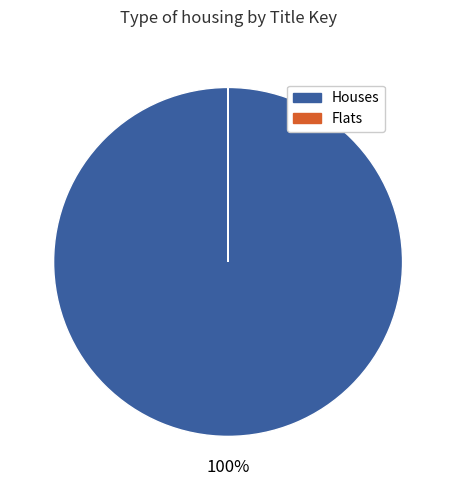

To the nearest percent, what is the difference between the largest and smallest slice percentages?

100%